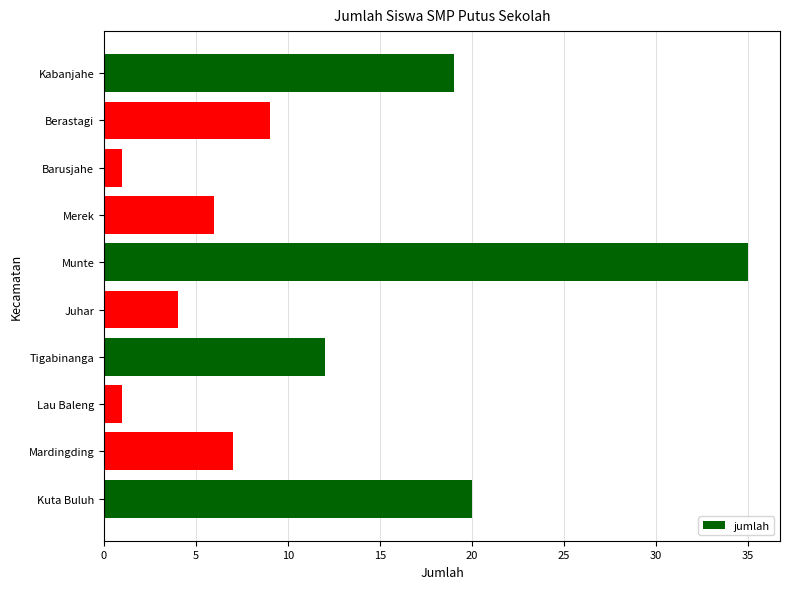

What is the value of the 10th bar from the top?

20